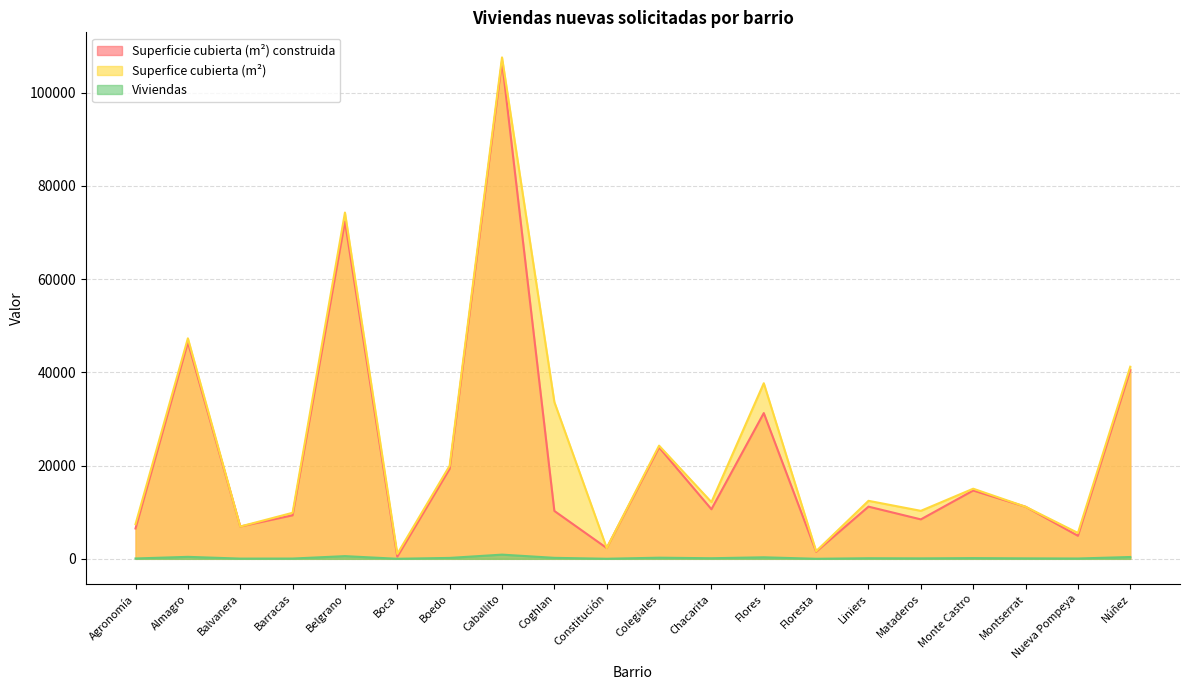

Is the value of Viviendas at Nueva Pompeya greater than the value of Superficie cubierta (m²) construida at Montserrat?

No